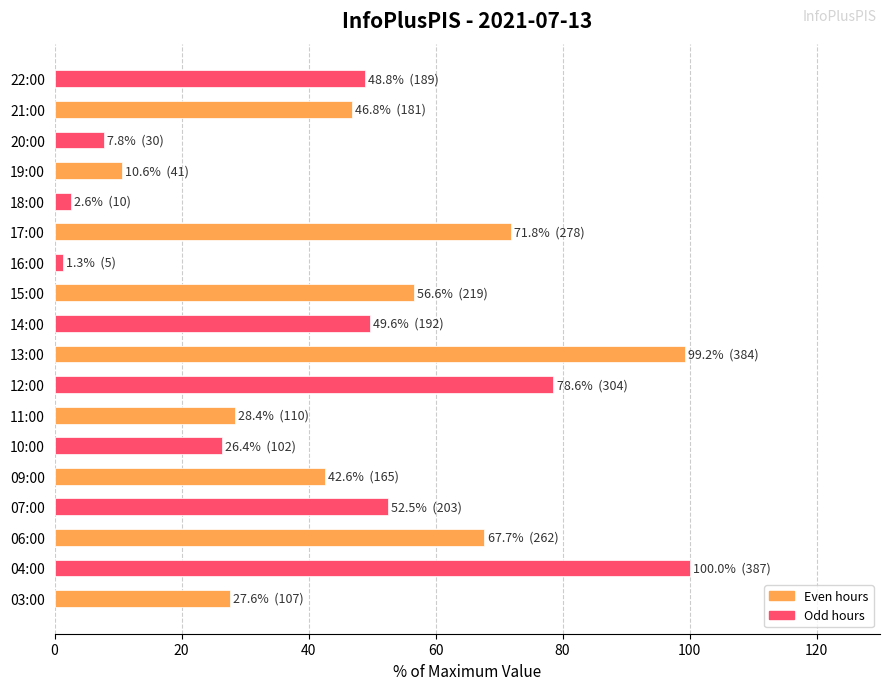

At 13:00, list the series in order from largest to smallest.

Even hours, Odd hours